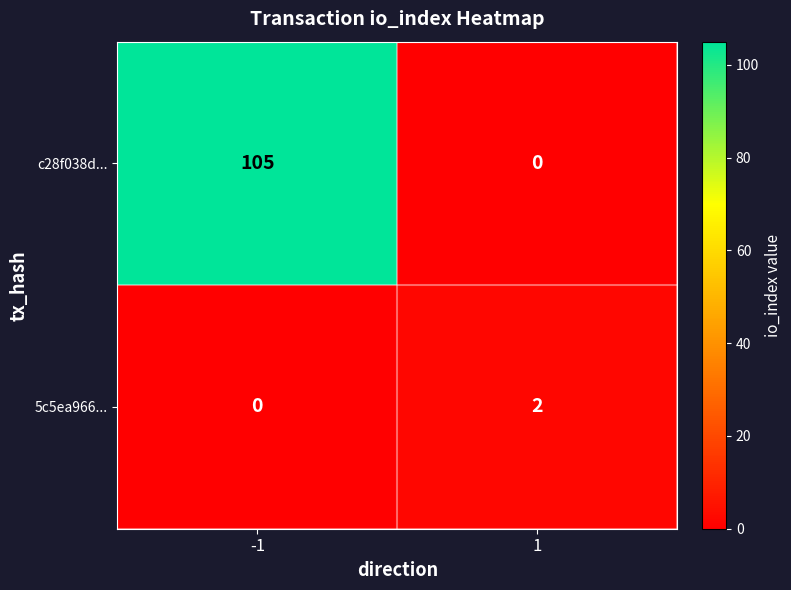

Which series has the largest total across all categories?

c28f038d...